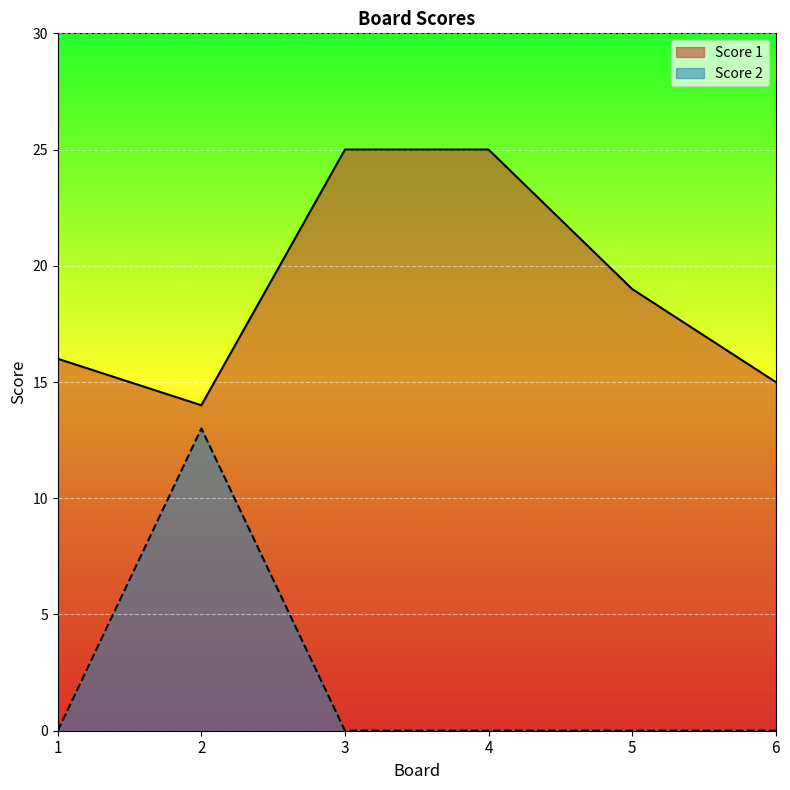

What is the total value across all series at 3?

25